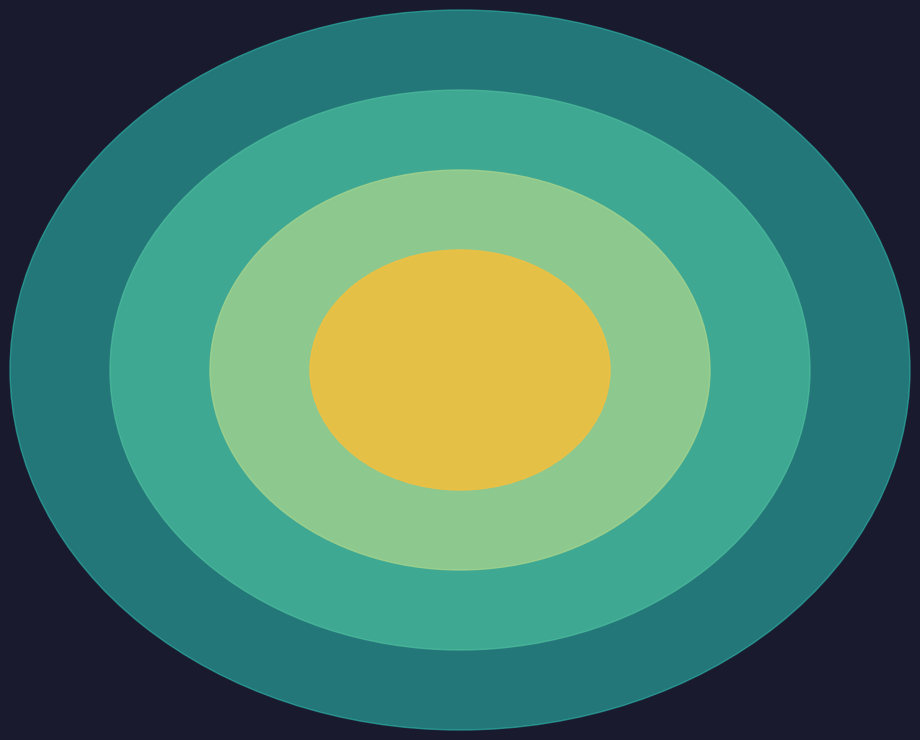

Does International Journal of Design (Rank 1) represent more than half of the total?

Yes